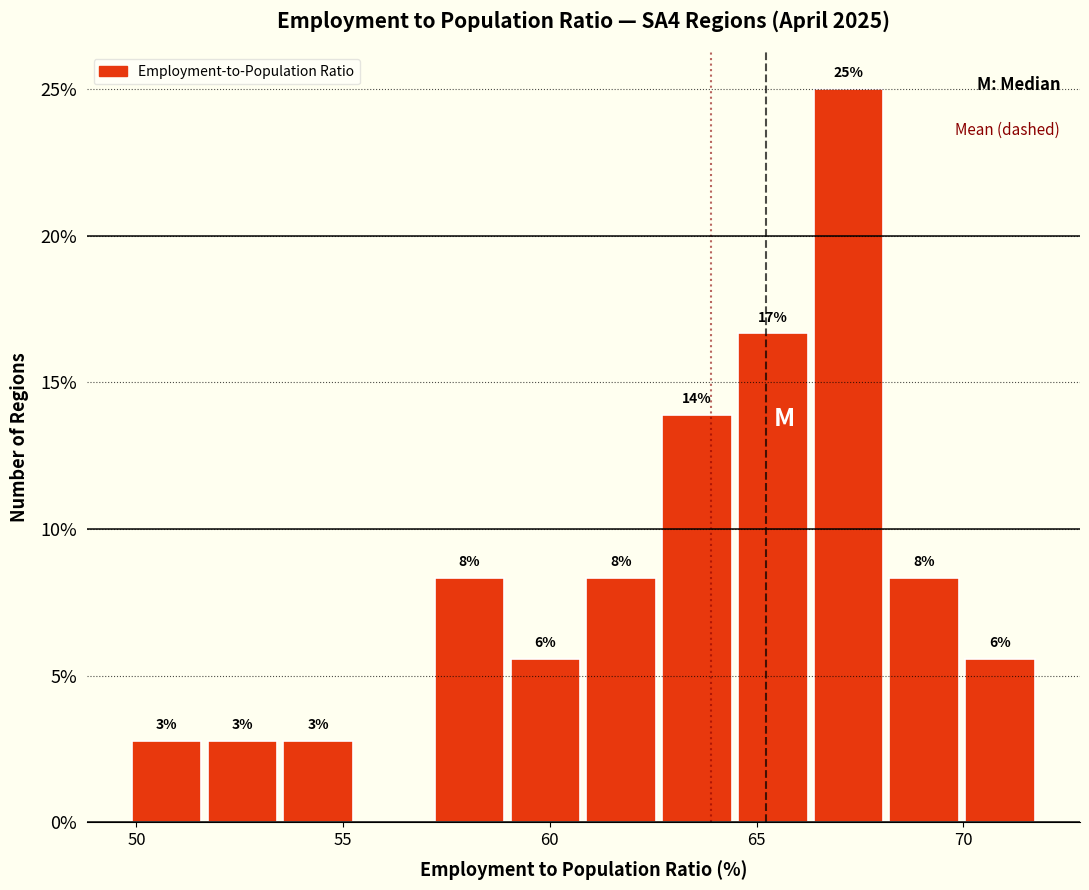

Read against the x-axis, roughly where is the centre of the tallest bar?

67.0